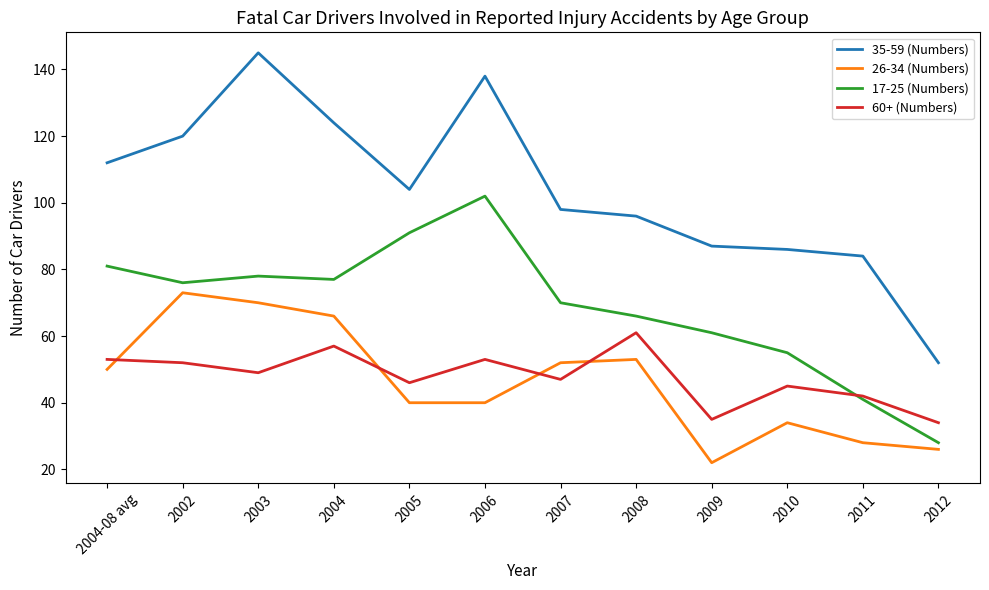

What is the total value across all series at 2010?

220